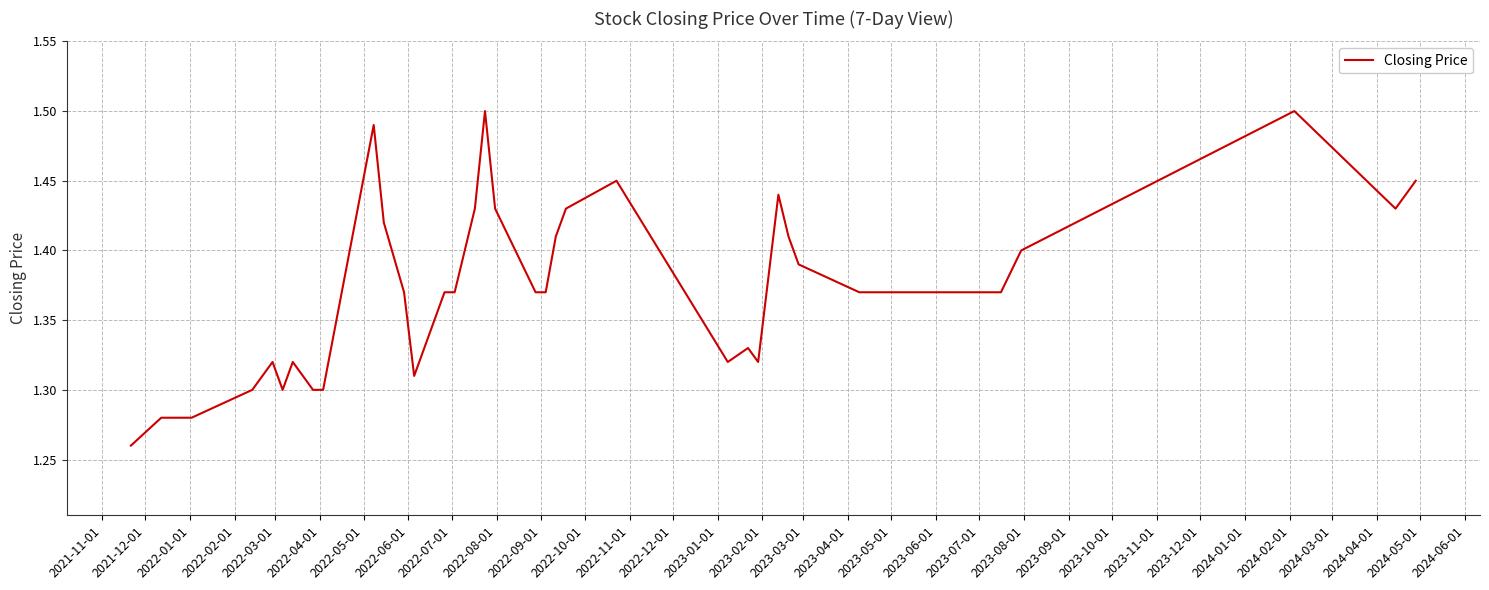

Is this an area chart (filled region under the line)?

No